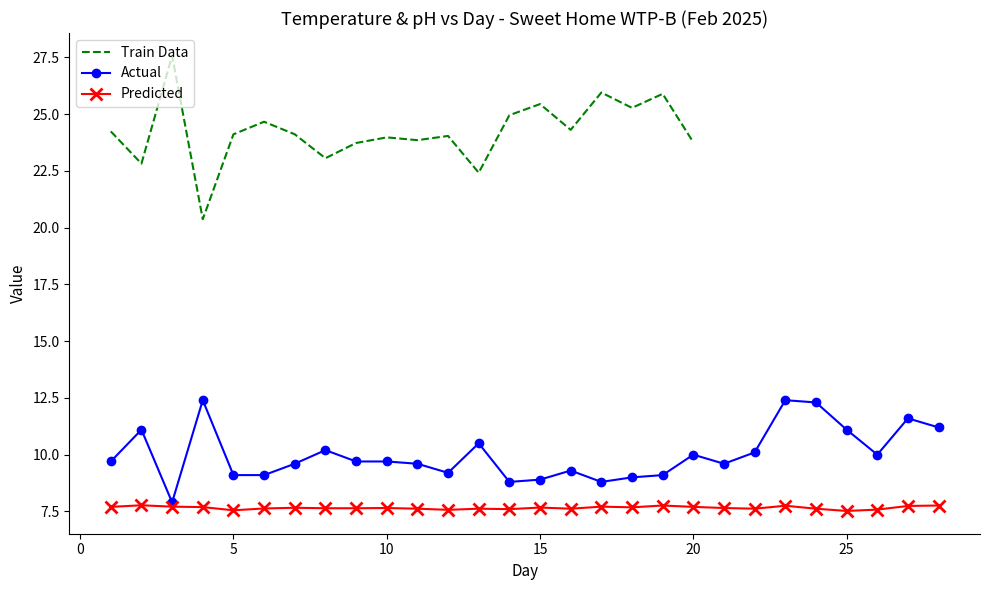

What is the value of the pH point at the 12th from the left?

7.6